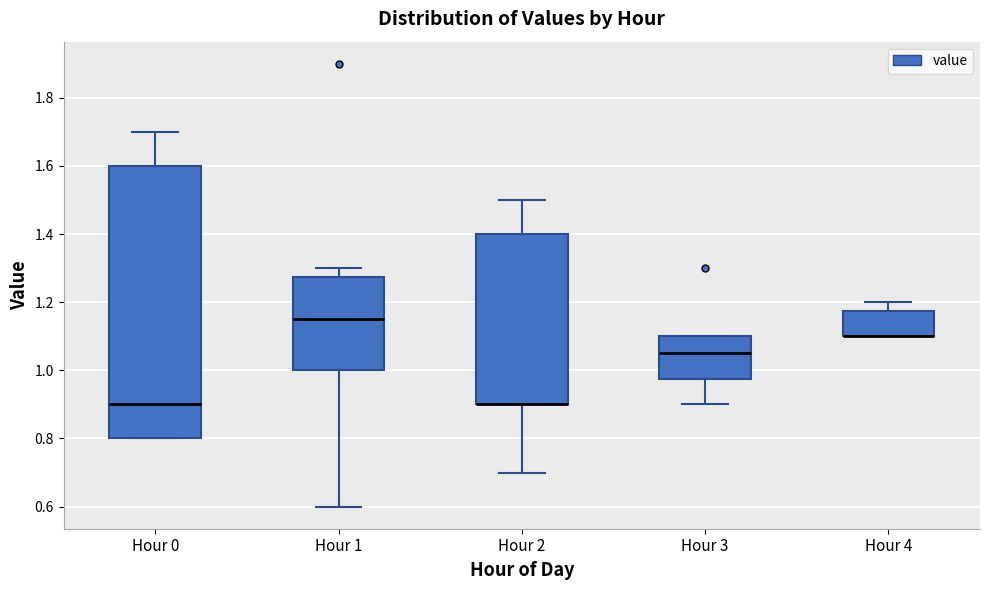

Reading left to right, transcribe this box plot: for each box, give where its median line is, the range the box spans, and where its two whiskers end, as read against the y-axis. The values are not printed on the chart, so give them approximately, as read against the axis.

Hour 0: median 0.90, box 0.80 to 1.60, whiskers 0.80 to 1.70
Hour 1: median 1.16, box 1.00 to 1.28, whiskers 0.60 to 1.30
Hour 2: median 0.90 (drawn on the box's lower edge), box 0.90 to 1.40, whiskers 0.70 to 1.50
Hour 3: median 1.06, box 0.98 to 1.10, whiskers 0.90 to 1.10
Hour 4: median 1.10 (drawn on the box's lower edge), box 1.10 to 1.18, whiskers 1.10 to 1.20